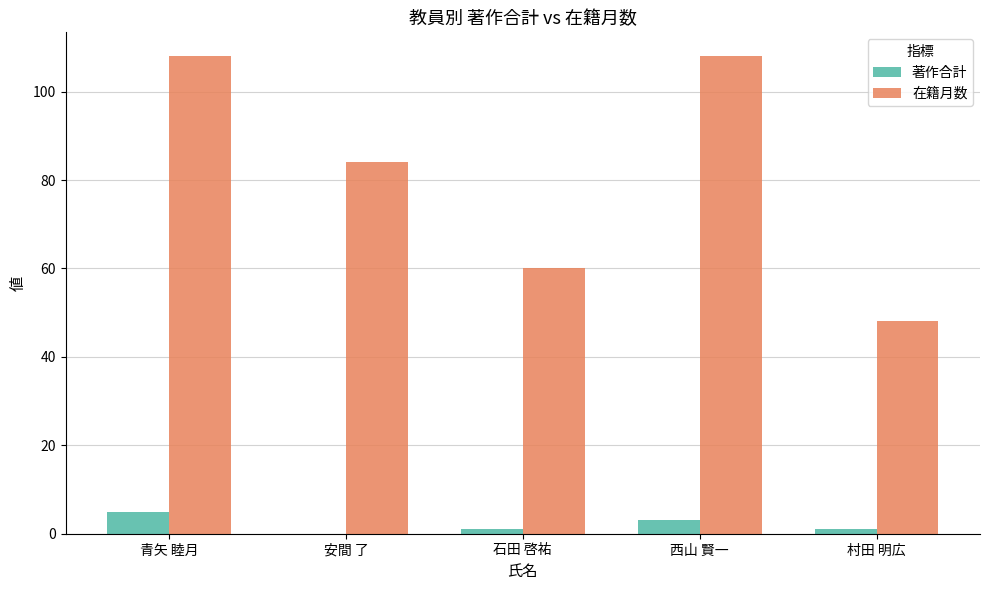

What is the total value across all series at 青矢 睦月?

113